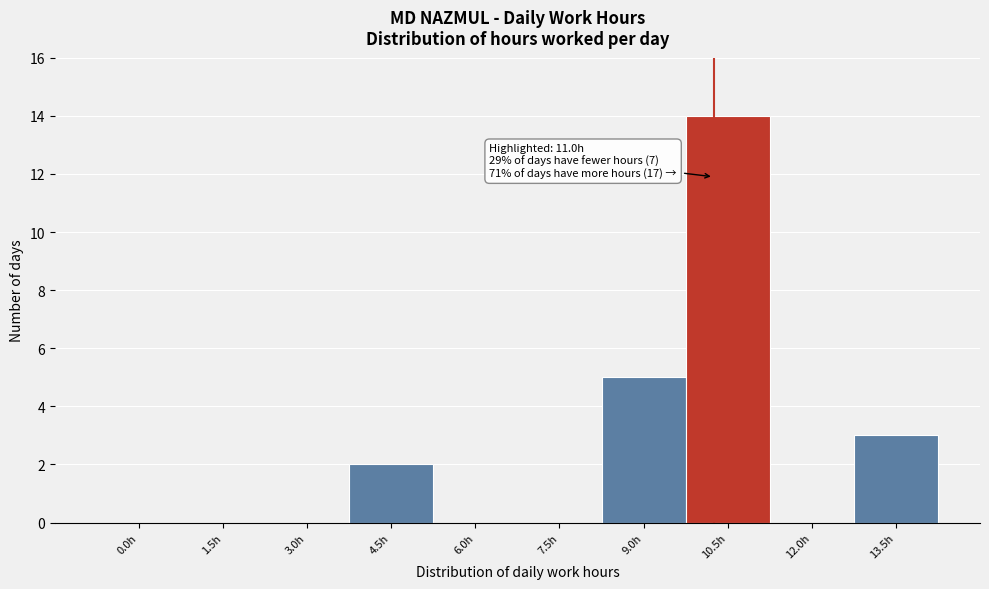

Reading right to left, what are all the values shown in this chart?

13.5h=3	12.0h=0	10.5h=14	9.0h=5	7.5h=0	6.0h=0	4.5h=2	3.0h=0	1.5h=0	0.0h=0